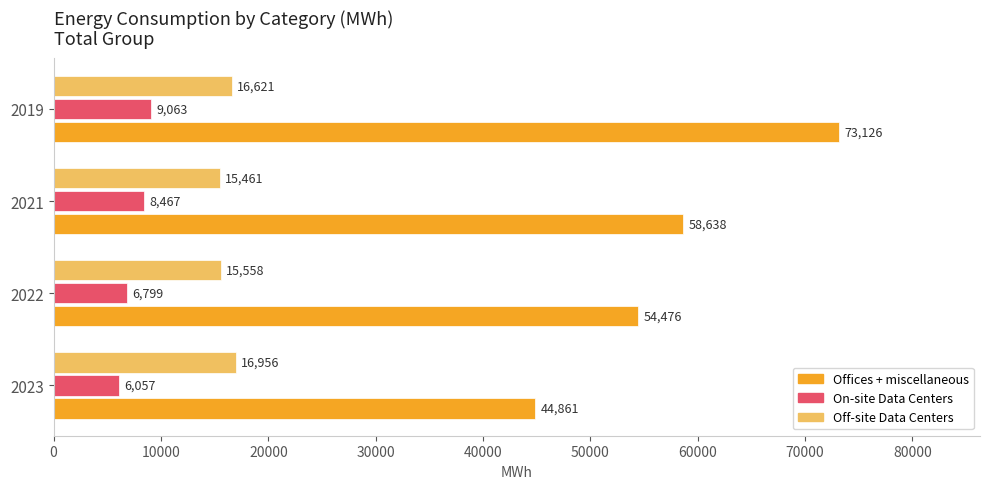

What is the minimum value for On-site Data Centers?

6057